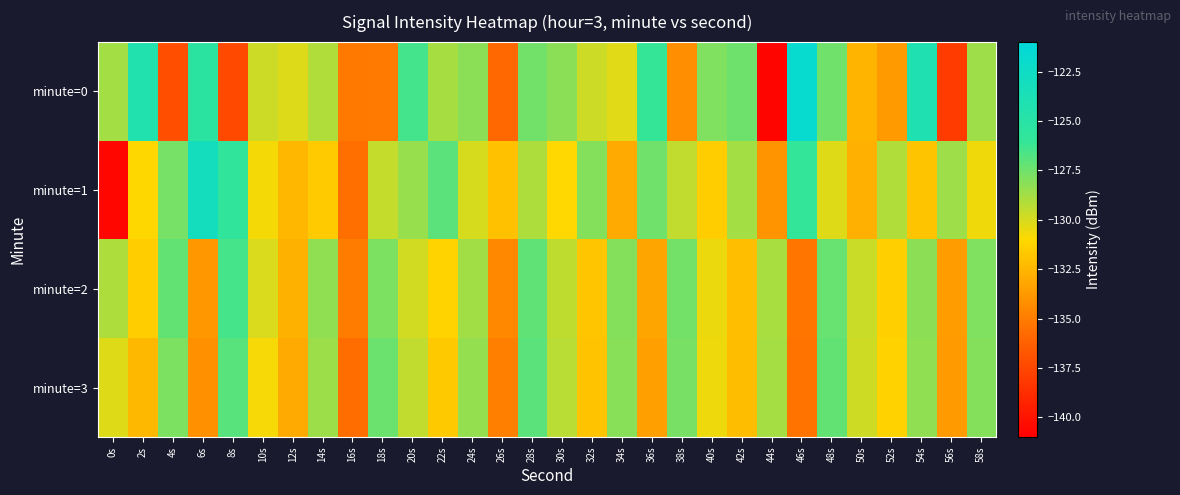

Reading left to right, what are all the values shown in this chart?

minute=0: 0s=-128.8	2s=-124.3	4s=-137.2	6s=-125.3	8s=-137.4	10s=-129.7	12s=-130.2	14s=-129.1	16s=-135.2	18s=-135.1	20s=-126.4	22s=-128.8	24s=-128.2	26s=-135.9	28s=-127.5	30s=-128.2	32s=-129.7	34s=-130.3	36s=-126.0	38s=-134.2	40s=-127.9	42s=-127.5	44s=-140.7	46s=-121.7	48s=-127.5	50s=-132.6	52s=-133.7	54s=-124.1	56s=-138.0	58s=-128.6
minute=1: 0s=-140.6	2s=-131.1	4s=-127.7	6s=-123.0	8s=-125.7	10s=-130.7	12s=-132.4	14s=-131.6	16s=-135.6	18s=-129.6	20s=-128.5	22s=-127.0	24s=-130.0	26s=-132.0	28s=-129.0	30s=-131.0	32s=-128.0	34s=-133.0	36s=-127.5	38s=-129.5	40s=-131.5	42s=-128.8	44s=-134.0	46s=-126.0	48s=-130.2	50s=-132.8	52s=-129.1	54s=-131.9	56s=-128.6	58s=-130.6
minute=2: 0s=-129.0	2s=-131.5	4s=-127.2	6s=-133.8	8s=-126.5	10s=-130.1	12s=-132.7	14s=-128.3	16s=-135.0	18s=-127.8	20s=-129.9	22s=-131.2	24s=-128.7	26s=-134.5	28s=-127.1	30s=-129.4	32s=-131.8	34s=-128.0	36s=-133.2	38s=-127.6	40s=-130.5	42s=-132.1	44s=-128.9	46s=-135.3	48s=-127.3	50s=-129.7	52s=-131.4	54s=-128.2	56s=-133.6	58s=-127.9
minute=3: 0s=-130.2	2s=-132.4	4s=-127.8	6s=-134.1	8s=-126.9	10s=-130.8	12s=-133.0	14s=-128.6	16s=-135.7	18s=-127.4	20s=-129.5	22s=-131.7	24s=-128.4	26s=-134.9	28s=-127.0	30s=-129.3	32s=-131.9	34s=-128.1	36s=-133.5	38s=-127.7	40s=-130.6	42s=-132.2	44s=-128.8	46s=-135.4	48s=-127.2	50s=-129.8	52s=-131.3	54s=-128.3	56s=-133.7	58s=-128.0